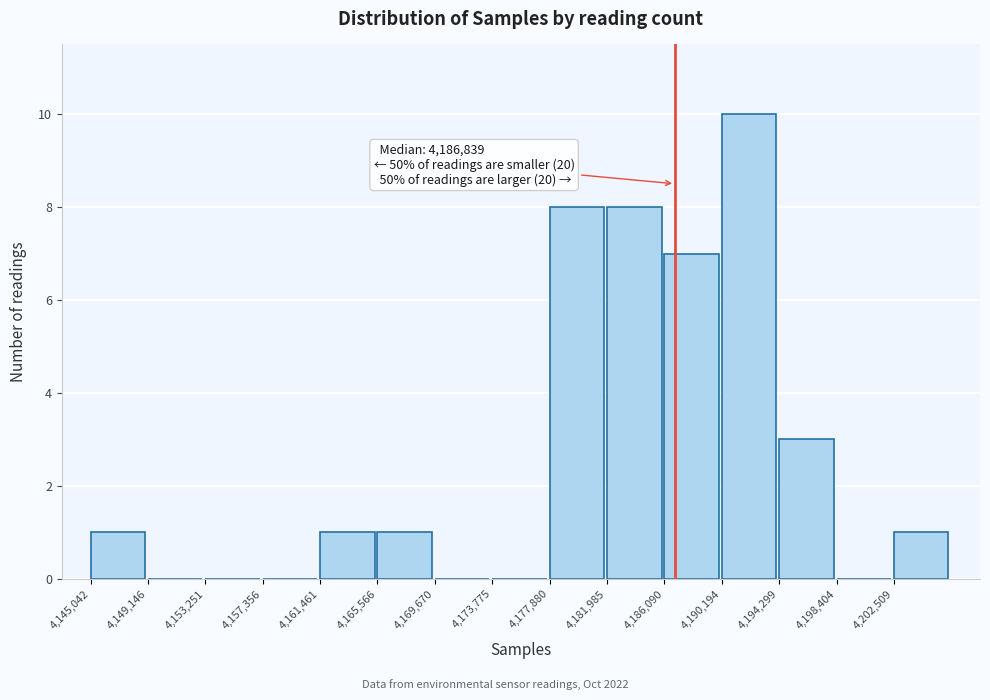

Over which range of the x-axis is the bar tallest?

4190000 to 4194500